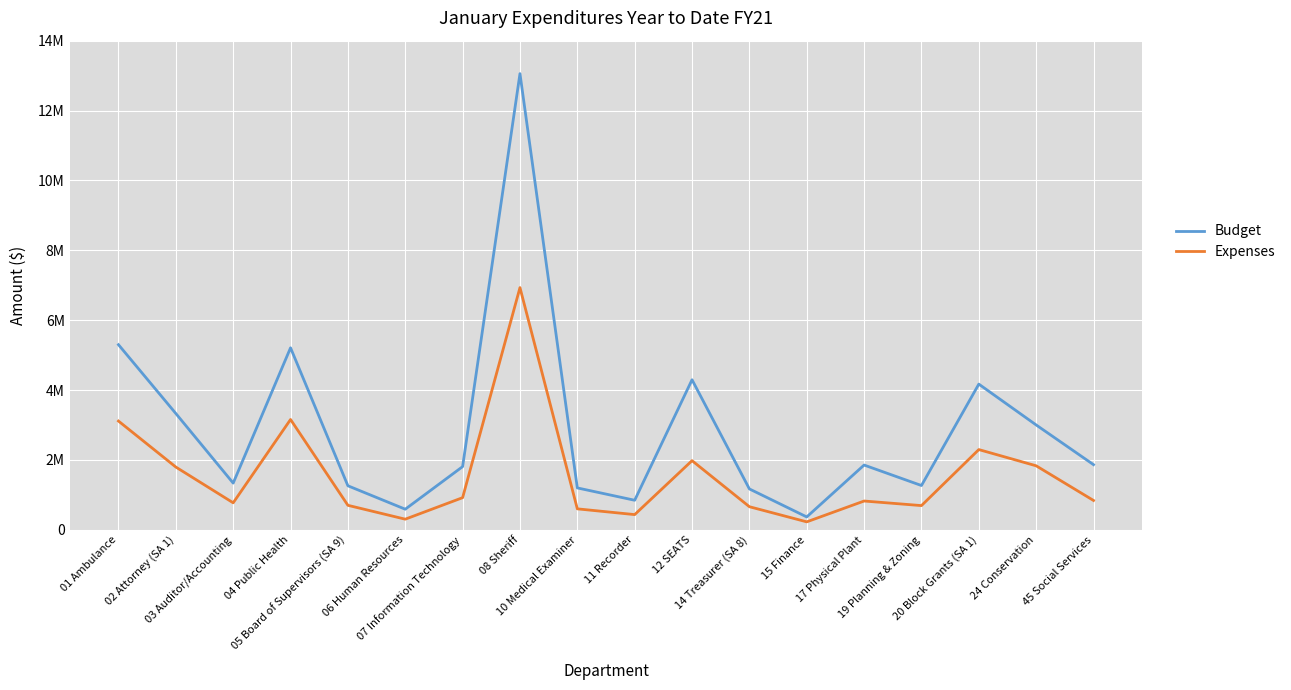

List the series in order of their overall mean, lowest first.

Expenses, Budget